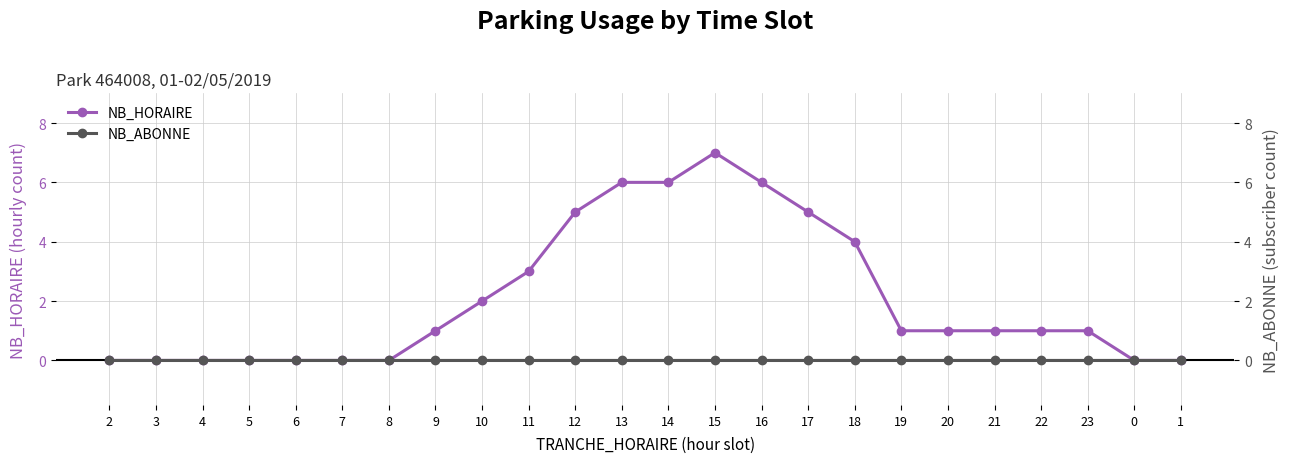

True or false: NB_ABONNE has more than 1 interior local peaks.

False